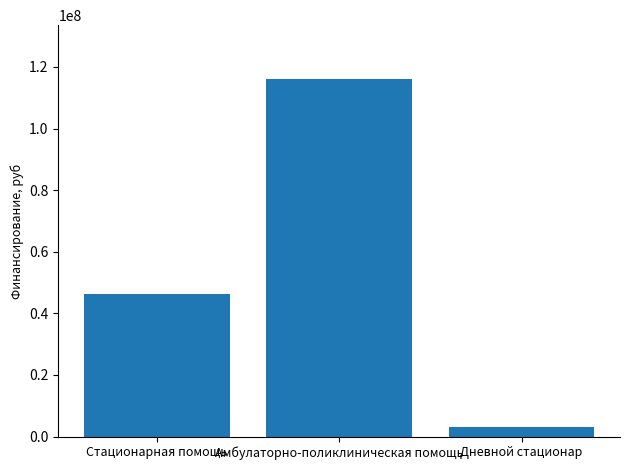

Is it true that the value at Стационарная помощь is 67622076?

False